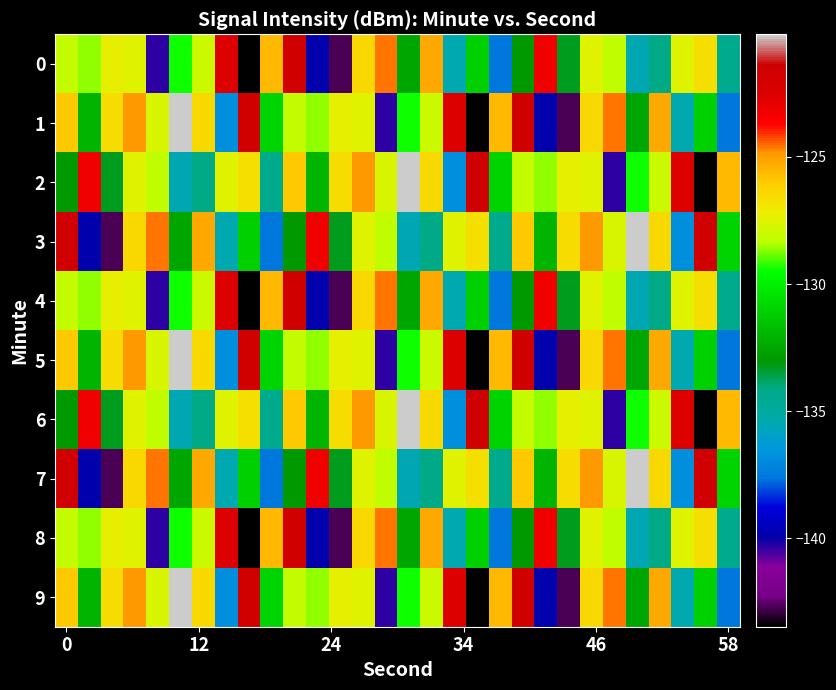

Which series has the largest range (max minus min)?

1